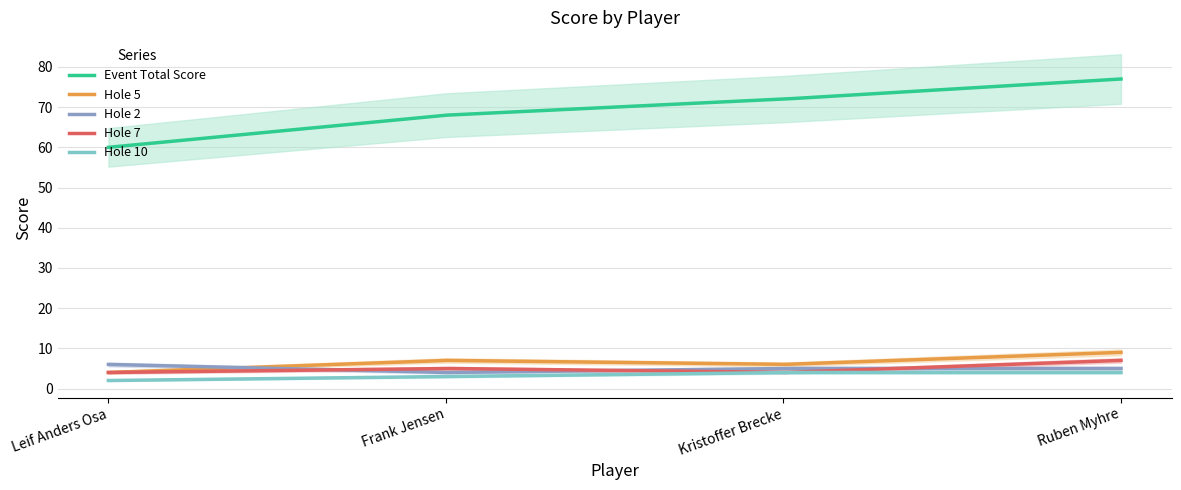

Count the number of data series in this chart.

6